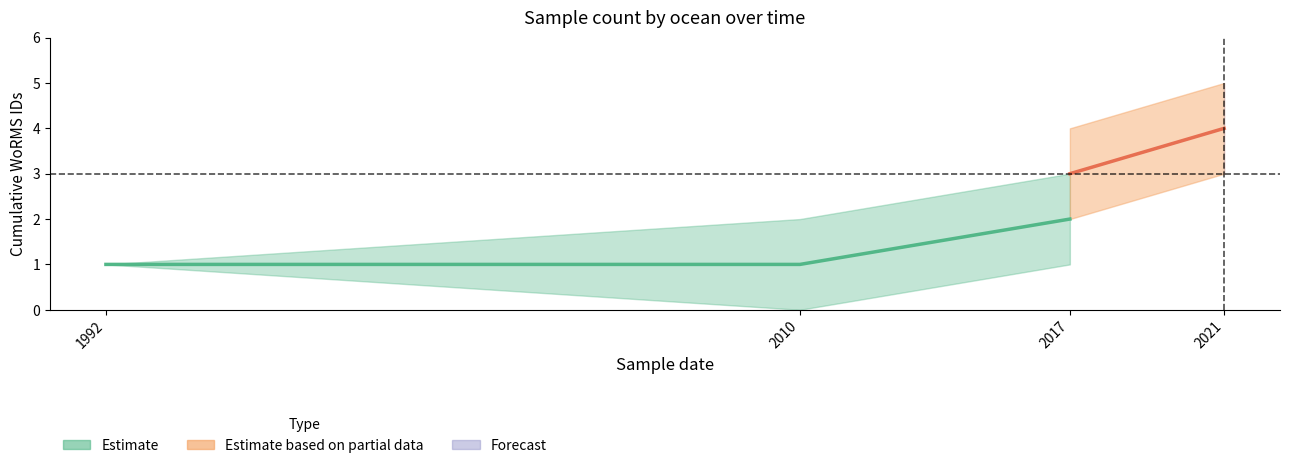

What is the difference between the maximum and minimum values?

1